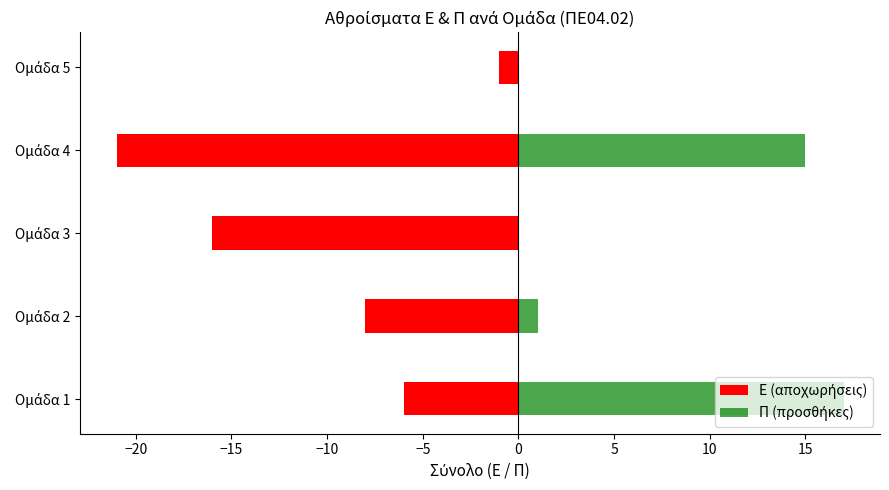

What is the maximum value for Π (προσθήκες)?

17